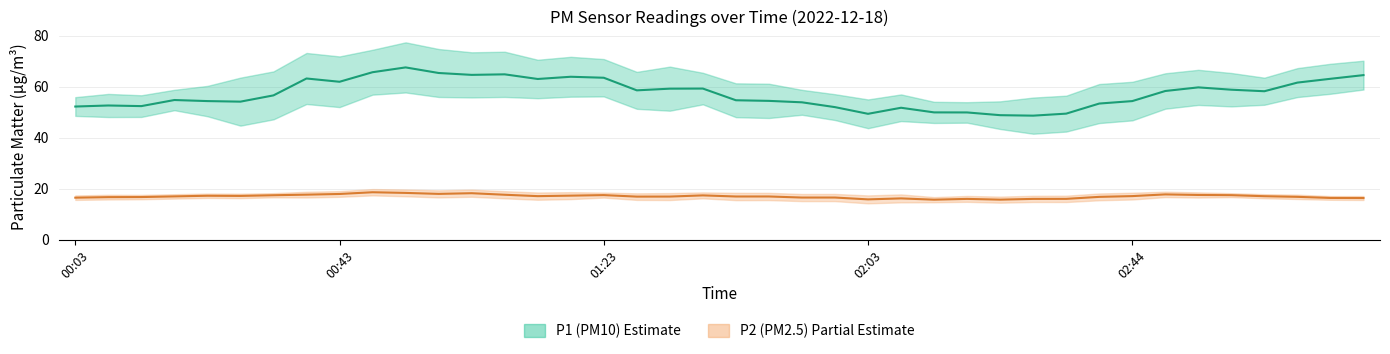

Which series has the largest total across all categories?

P1 smooth